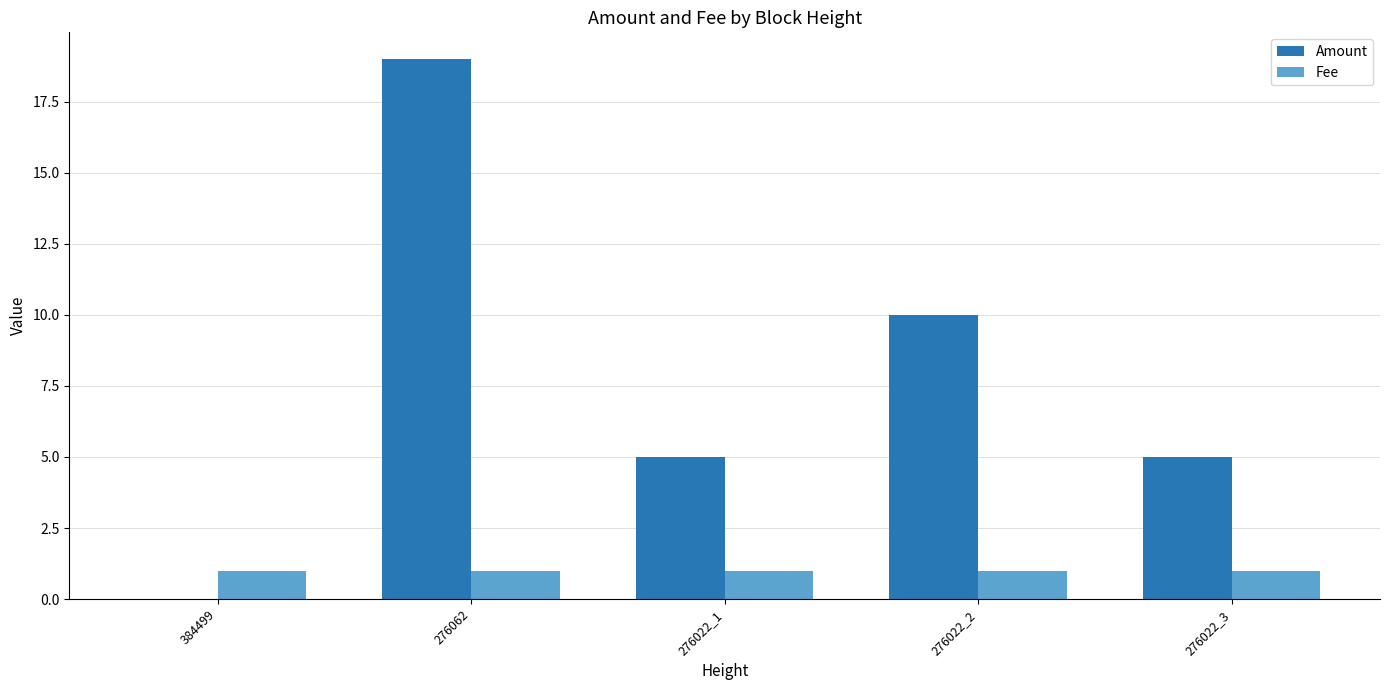

At which category is the sum across all series the highest?

276062